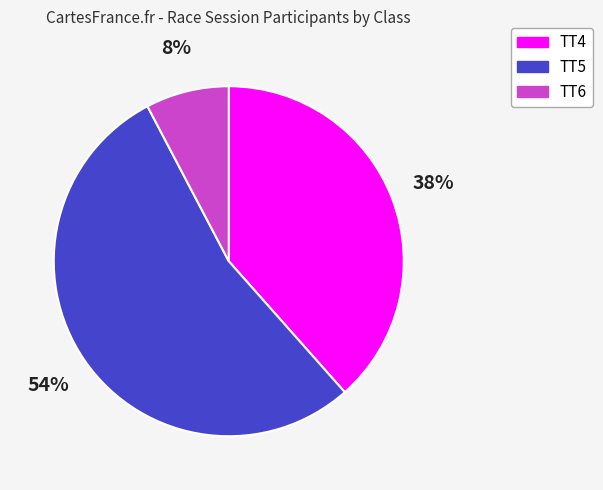

To the nearest percent, what is the average slice percentage?

33%